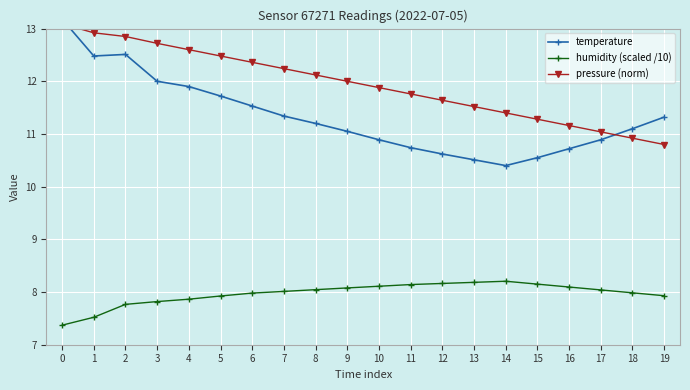

What is the value of the temperature point at the 13th from the left?

10.6